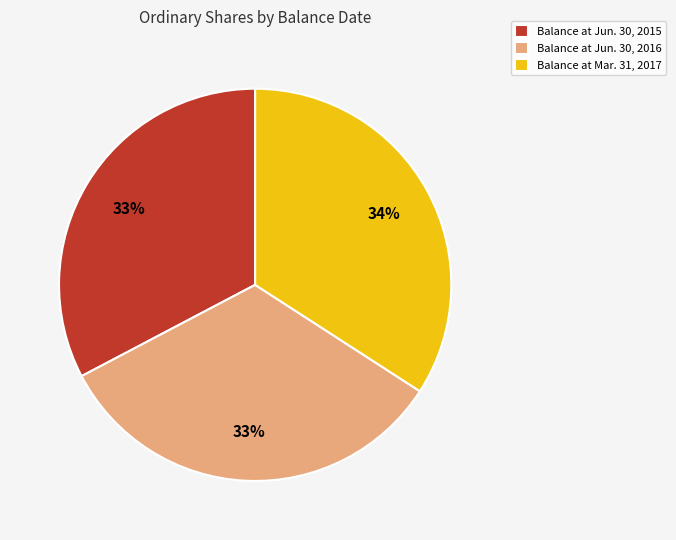

Count the number of slices in the pie.

3